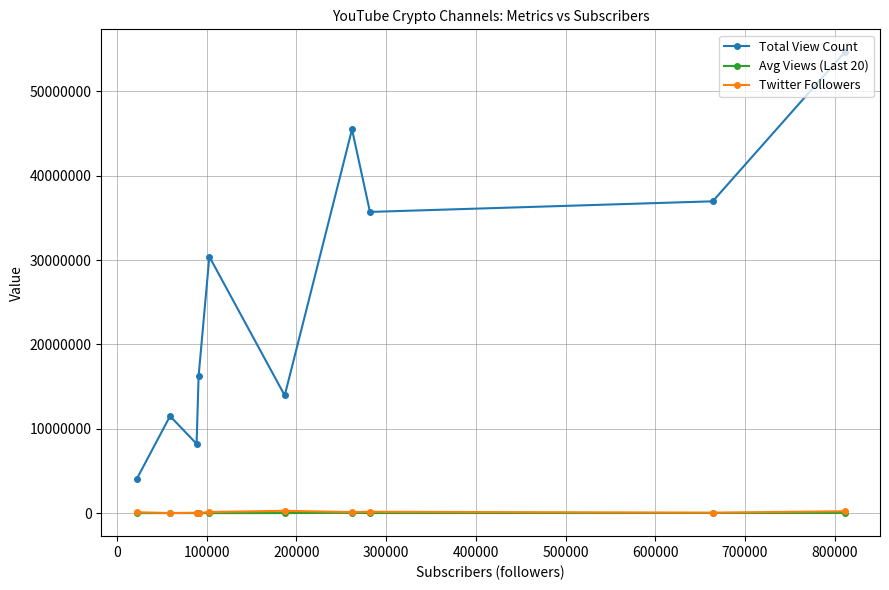

What is the value of the Twitter Followers point at the 7th from the left?

125606